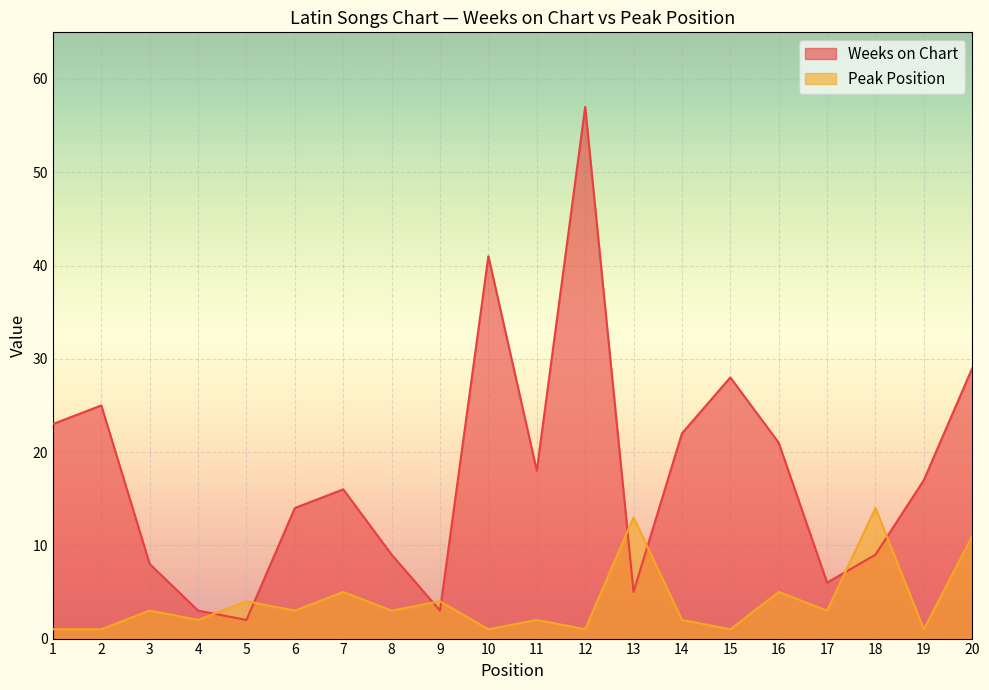

How many interior local peaks does the Peak Position series have?

8